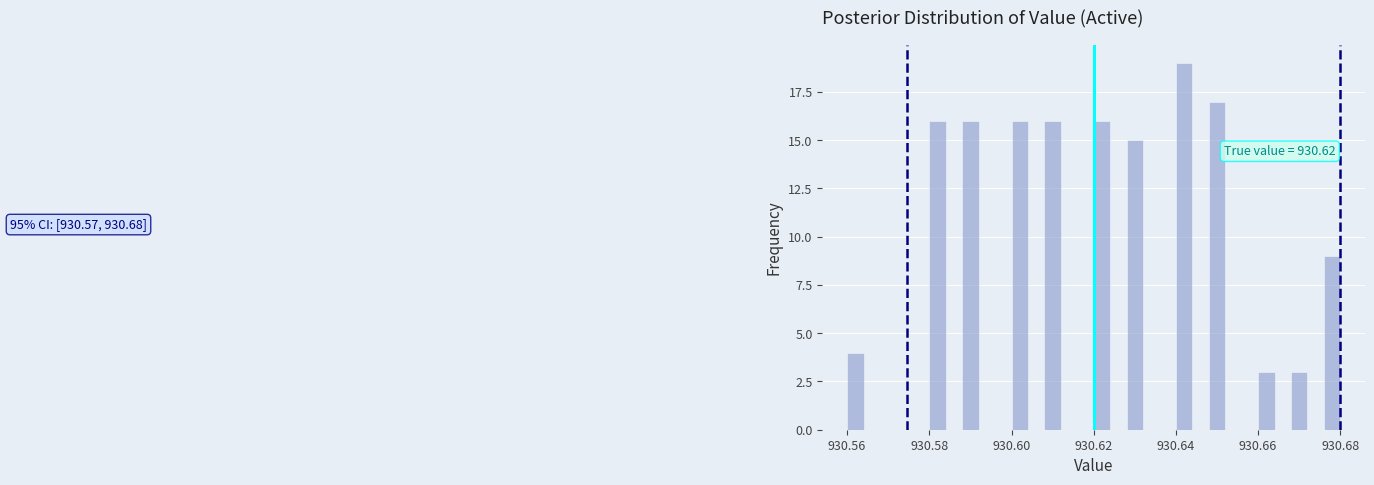

Read against the x-axis, roughly where is the centre of the tallest bar?

930.642